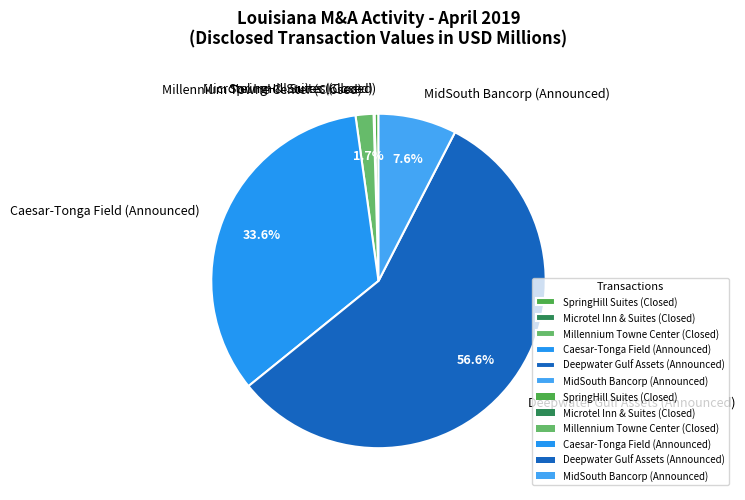

Which category has the biggest portion of the pie?

Deepwater Gulf Assets (Announced)